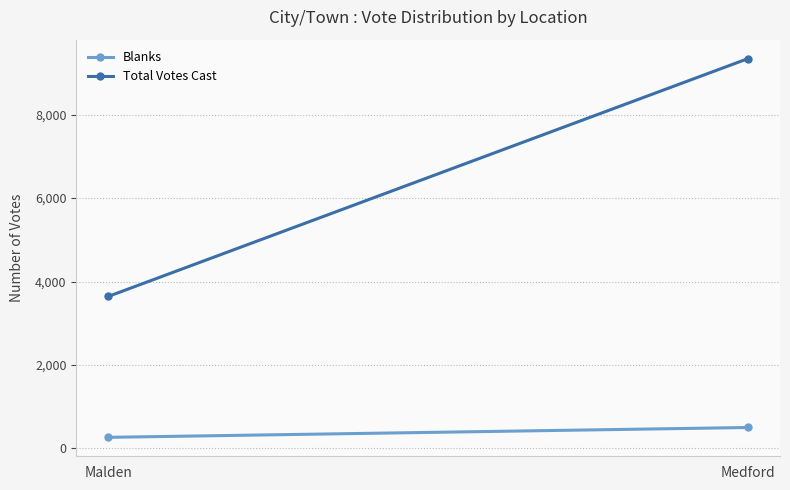

Which category has the highest value in the Blanks series?

Medford